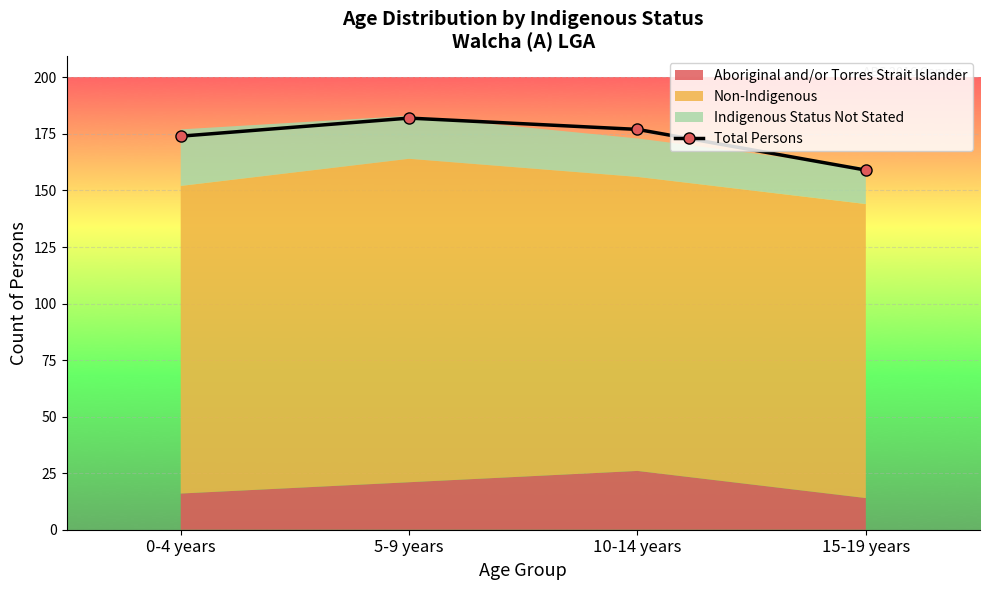

True or false: the data has more than 0 interior local peaks.

True